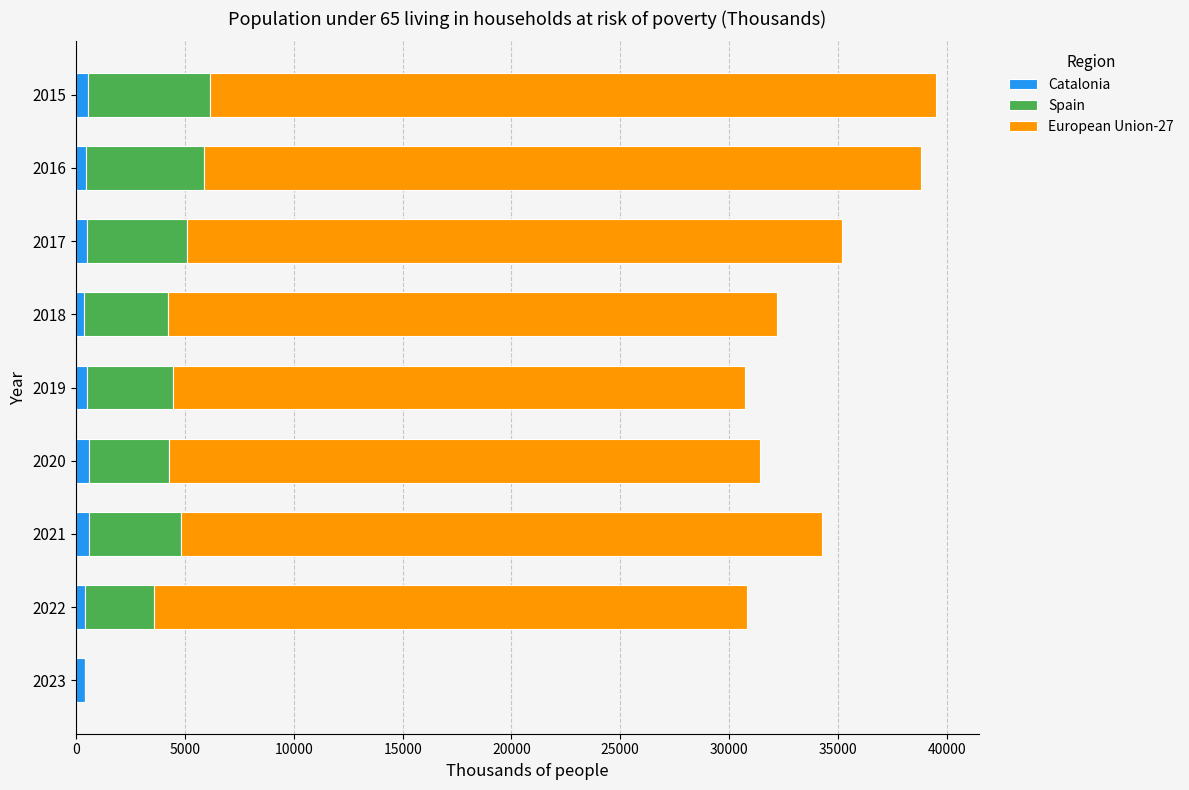

What are all the series names shown in the legend?

Catalonia, Spain, European Union-27